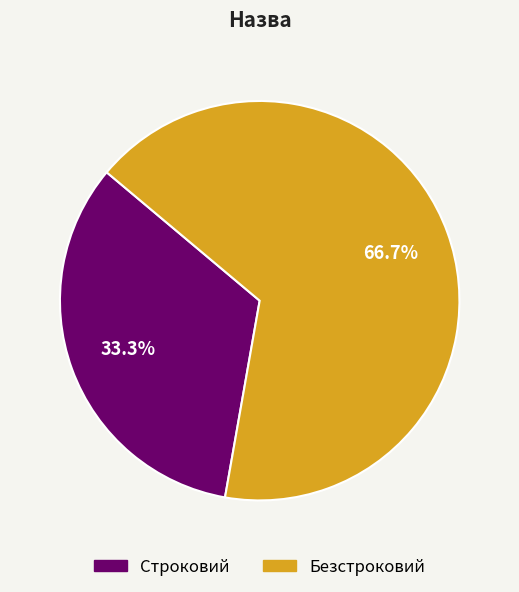

How much of the chart is everything except Безстроковий?

33.3%